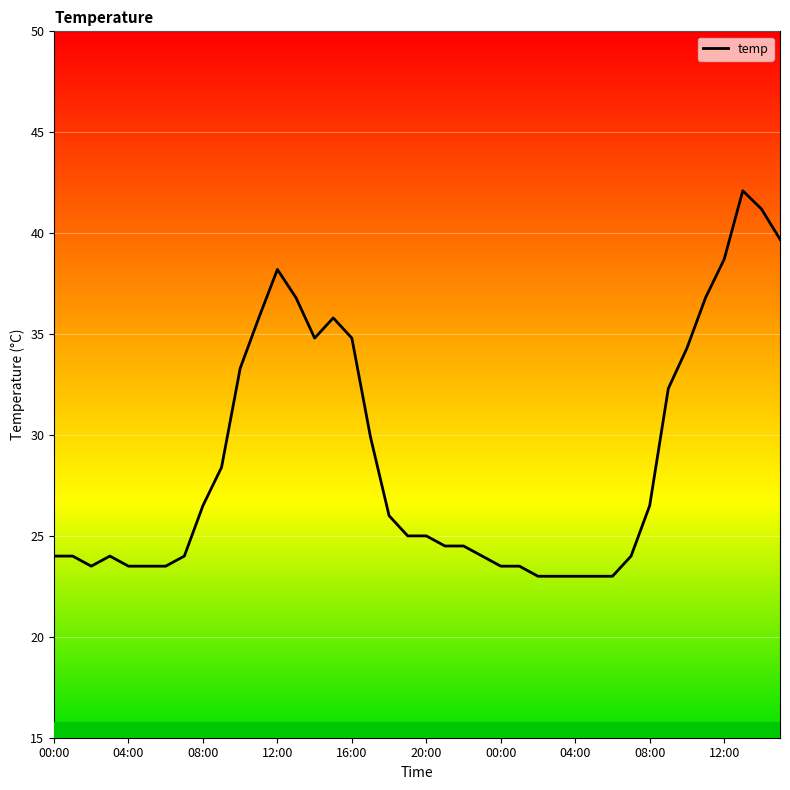

What is the maximum value shown in the chart?

42.1